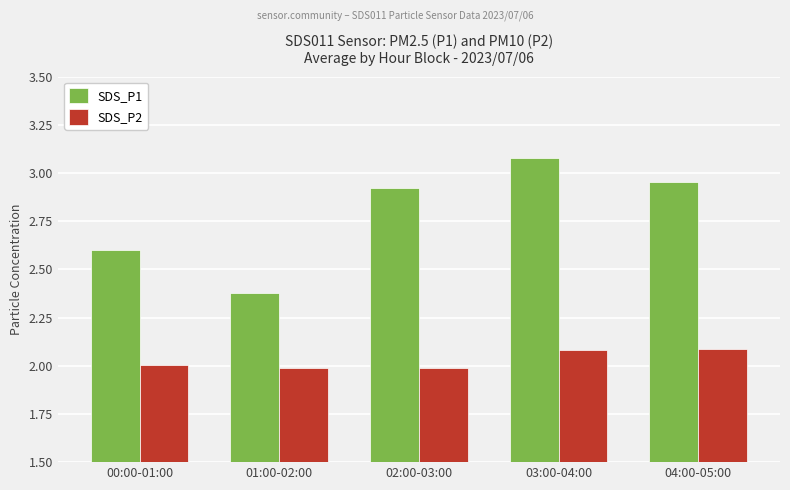

At which label is SDS_P1 closest to 2?

01:00-02:00